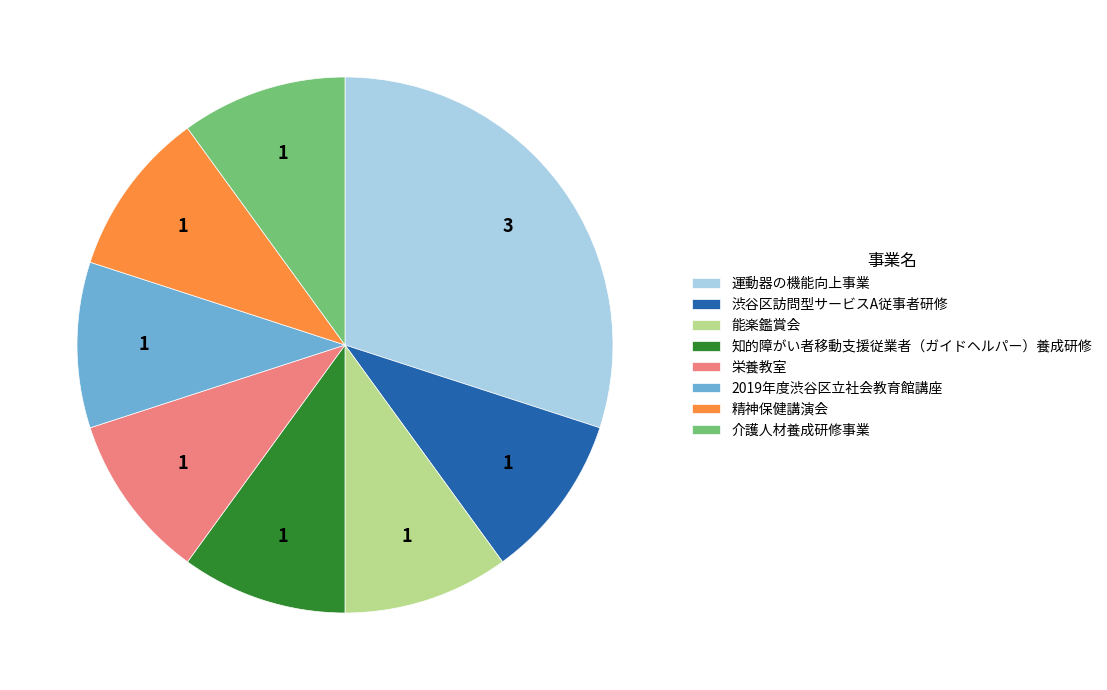

Is the sum of 精神保健講演会 and 知的障がい者移動支援従業者（ガイドヘルパー）養成研修 greater than half?

No